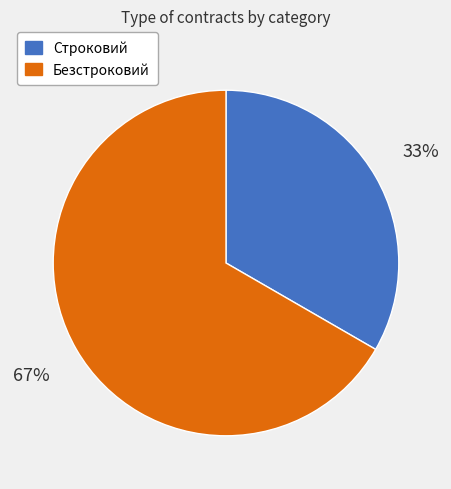

To the nearest percent, what is the average slice percentage?

50%